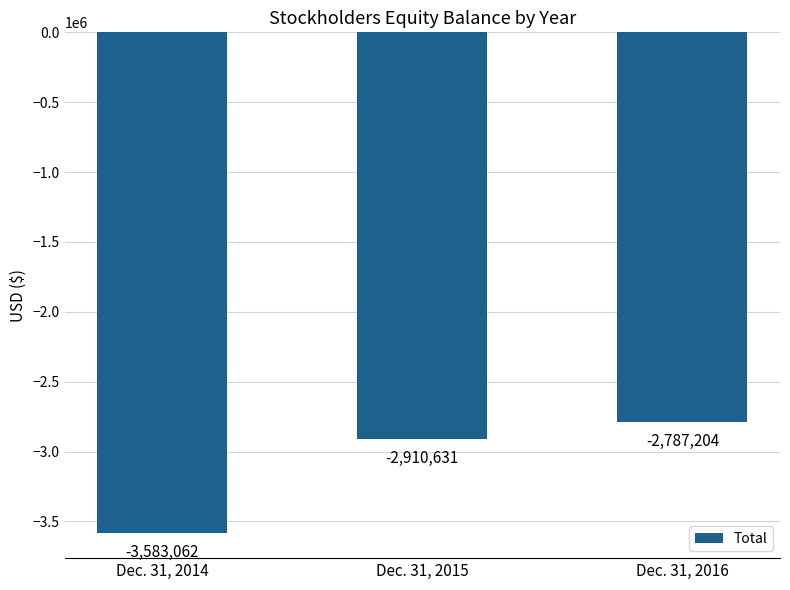

The chart shows a value of -2910631 at Dec. 31, 2015. True or false?

True